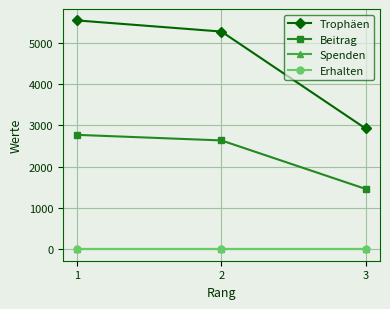

Is this an area chart (filled region under the line)?

No